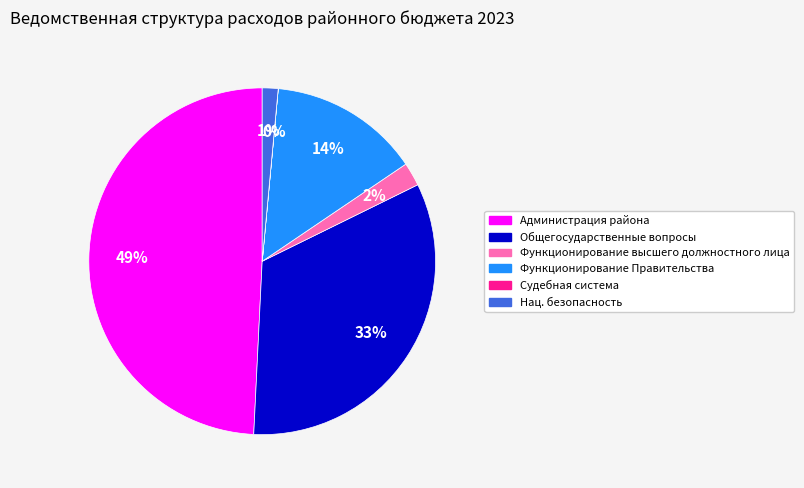

Between Функционирование Правительства and Администрация района, which is larger?

Администрация района